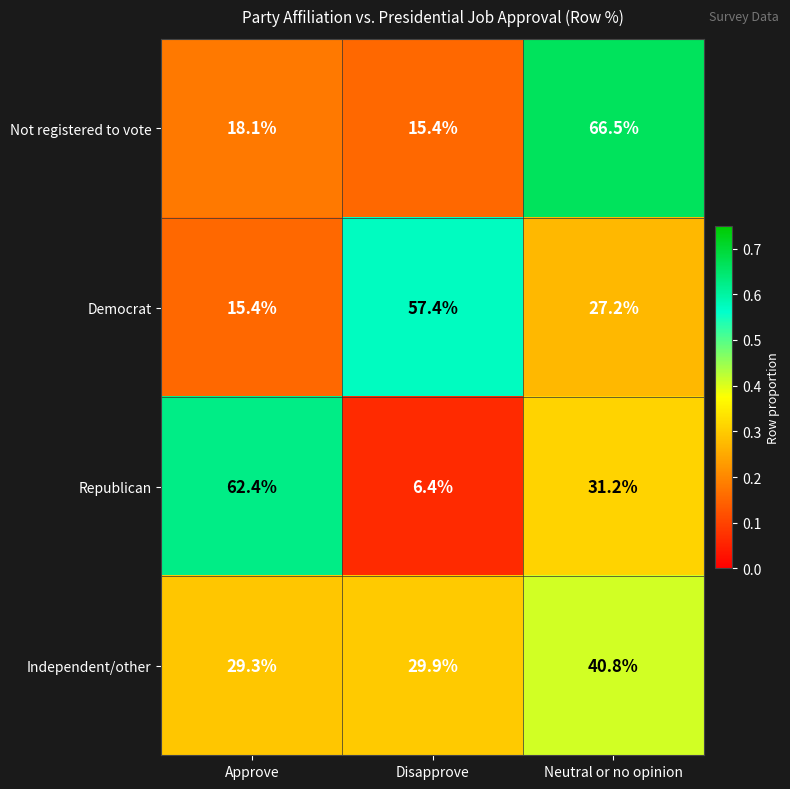

At which label does Not registered to vote reach its minimum?

Disapprove